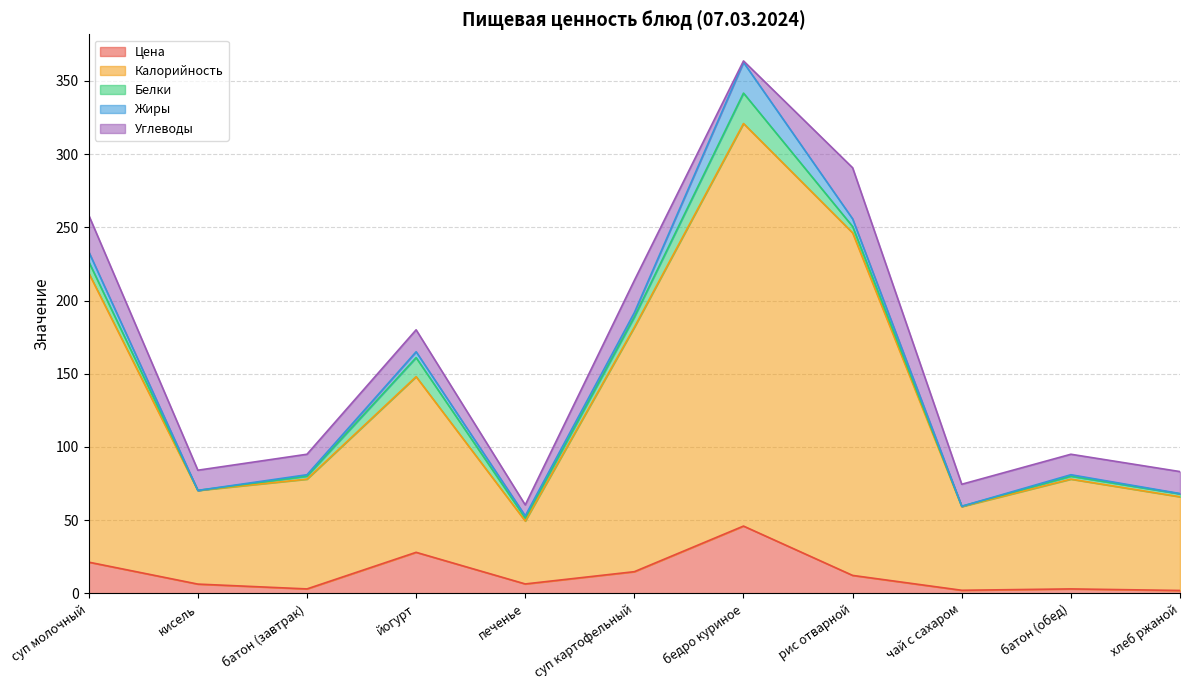

What is the difference between the maximum and minimum values in the Жиры series?

21.0